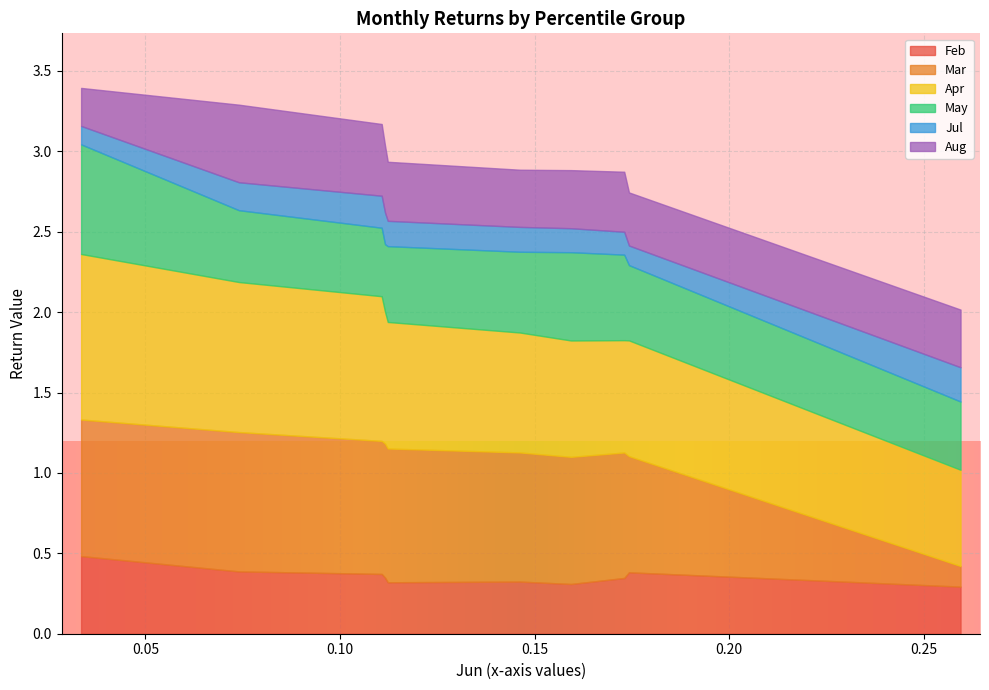

What are all the series names shown in the legend?

Feb, Mar, Apr, May, Jul, Aug